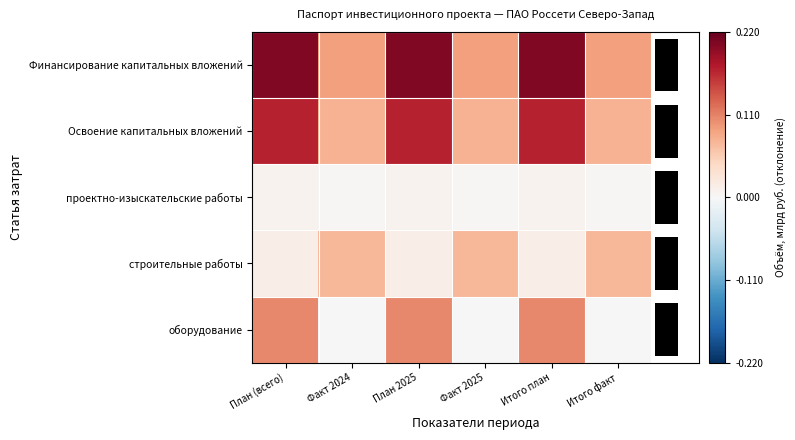

Rank the series by their maximum value, from highest to lowest.

Финансирование капитальных вложений, Освоение капитальных вложений, оборудование, строительные работы, проектно-изыскательские работы